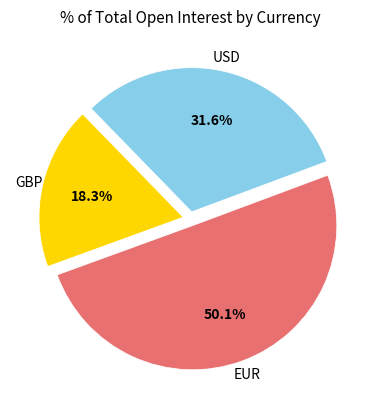

How many segments does this pie chart have?

3